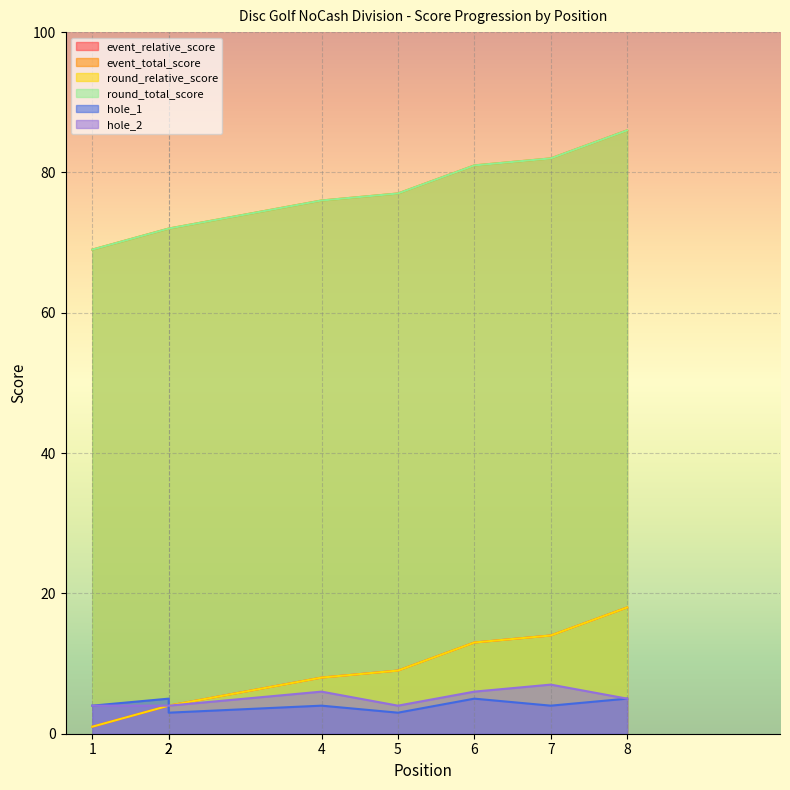

The value of round_total_score at 1 is 25. True or false?

False